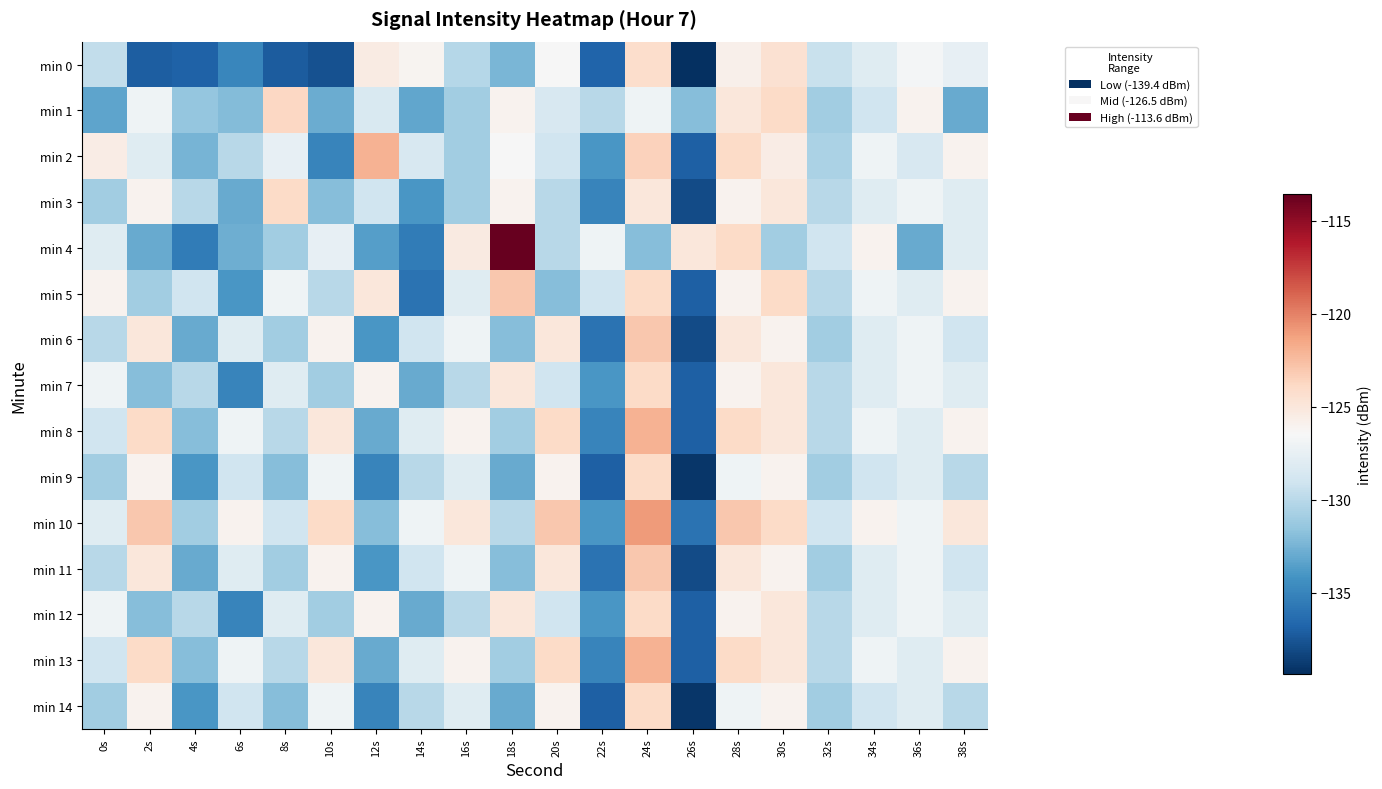

Reading left to right, extract all data points from this chart.

min 0: 0s=-129.7	2s=-137.1	4s=-136.9	6s=-134.9	8s=-137.2	10s=-137.7	12s=-125.4	14s=-126.1	16s=-130.1	18s=-132.4	20s=-126.5	22s=-136.8	24s=-124.2	26s=-139.4	28s=-125.8	30s=-124.5	32s=-129.3	34s=-128.1	36s=-126.7	38s=-127.5
min 1: 0s=-133.3	2s=-127.0	4s=-131.4	6s=-132.0	8s=-123.8	10s=-132.9	12s=-128.5	14s=-133.1	16s=-131.0	18s=-126.0	20s=-128.5	22s=-130.0	24s=-127.0	26s=-132.0	28s=-125.0	30s=-124.0	32s=-131.0	34s=-129.0	36s=-126.0	38s=-133.0
min 2: 0s=-125.5	2s=-128.0	4s=-132.5	6s=-130.0	8s=-127.5	10s=-135.0	12s=-122.0	14s=-128.5	16s=-131.0	18s=-126.5	20s=-129.0	22s=-134.0	24s=-123.5	26s=-137.0	28s=-124.0	30s=-125.5	32s=-130.5	34s=-127.0	36s=-128.5	38s=-126.0
min 3: 0s=-131.0	2s=-126.0	4s=-130.0	6s=-133.0	8s=-124.0	10s=-132.0	12s=-129.0	14s=-134.0	16s=-131.0	18s=-126.0	20s=-130.0	22s=-135.0	24s=-125.0	26s=-138.0	28s=-126.0	30s=-125.0	32s=-130.0	34s=-128.0	36s=-127.0	38s=-128.0
min 4: 0s=-128.0	2s=-133.0	4s=-135.5	6s=-132.8	8s=-131.0	10s=-127.6	12s=-133.5	14s=-135.5	16s=-125.3	18s=-113.6	20s=-130.0	22s=-127.0	24s=-132.0	26s=-125.0	28s=-124.0	30s=-131.0	32s=-129.0	34s=-126.0	36s=-133.0	38s=-128.0
min 5: 0s=-126.0	2s=-131.0	4s=-129.0	6s=-134.0	8s=-127.0	10s=-130.0	12s=-125.0	14s=-136.0	16s=-128.0	18s=-123.0	20s=-132.0	22s=-129.0	24s=-124.0	26s=-137.0	28s=-126.0	30s=-124.0	32s=-130.0	34s=-127.0	36s=-128.0	38s=-126.0
min 6: 0s=-130.0	2s=-125.0	4s=-133.0	6s=-128.0	8s=-131.0	10s=-126.0	12s=-134.0	14s=-129.0	16s=-127.0	18s=-132.0	20s=-125.0	22s=-136.0	24s=-123.0	26s=-138.0	28s=-125.0	30s=-126.0	32s=-131.0	34s=-128.0	36s=-127.0	38s=-129.0
min 7: 0s=-127.0	2s=-132.0	4s=-130.0	6s=-135.0	8s=-128.0	10s=-131.0	12s=-126.0	14s=-133.0	16s=-130.0	18s=-125.0	20s=-129.0	22s=-134.0	24s=-124.0	26s=-137.0	28s=-126.0	30s=-125.0	32s=-130.0	34s=-128.0	36s=-127.0	38s=-128.0
min 8: 0s=-129.0	2s=-124.0	4s=-132.0	6s=-127.0	8s=-130.0	10s=-125.0	12s=-133.0	14s=-128.0	16s=-126.0	18s=-131.0	20s=-124.0	22s=-135.0	24s=-122.0	26s=-137.0	28s=-124.0	30s=-125.0	32s=-130.0	34s=-127.0	36s=-128.0	38s=-126.0
min 9: 0s=-131.0	2s=-126.0	4s=-134.0	6s=-129.0	8s=-132.0	10s=-127.0	12s=-135.0	14s=-130.0	16s=-128.0	18s=-133.0	20s=-126.0	22s=-137.0	24s=-124.0	26s=-139.0	28s=-127.0	30s=-126.0	32s=-131.0	34s=-129.0	36s=-128.0	38s=-130.0
min 10: 0s=-128.0	2s=-123.0	4s=-131.0	6s=-126.0	8s=-129.0	10s=-124.0	12s=-132.0	14s=-127.0	16s=-125.0	18s=-130.0	20s=-123.0	22s=-134.0	24s=-121.0	26s=-136.0	28s=-123.0	30s=-124.0	32s=-129.0	34s=-126.0	36s=-127.0	38s=-125.0
min 11: 0s=-130.0	2s=-125.0	4s=-133.0	6s=-128.0	8s=-131.0	10s=-126.0	12s=-134.0	14s=-129.0	16s=-127.0	18s=-132.0	20s=-125.0	22s=-136.0	24s=-123.0	26s=-138.0	28s=-125.0	30s=-126.0	32s=-131.0	34s=-128.0	36s=-127.0	38s=-129.0
min 12: 0s=-127.0	2s=-132.0	4s=-130.0	6s=-135.0	8s=-128.0	10s=-131.0	12s=-126.0	14s=-133.0	16s=-130.0	18s=-125.0	20s=-129.0	22s=-134.0	24s=-124.0	26s=-137.0	28s=-126.0	30s=-125.0	32s=-130.0	34s=-128.0	36s=-127.0	38s=-128.0
min 13: 0s=-129.0	2s=-124.0	4s=-132.0	6s=-127.0	8s=-130.0	10s=-125.0	12s=-133.0	14s=-128.0	16s=-126.0	18s=-131.0	20s=-124.0	22s=-135.0	24s=-122.0	26s=-137.0	28s=-124.0	30s=-125.0	32s=-130.0	34s=-127.0	36s=-128.0	38s=-126.0
min 14: 0s=-131.0	2s=-126.0	4s=-134.0	6s=-129.0	8s=-132.0	10s=-127.0	12s=-135.0	14s=-130.0	16s=-128.0	18s=-133.0	20s=-126.0	22s=-137.0	24s=-124.0	26s=-139.0	28s=-127.0	30s=-126.0	32s=-131.0	34s=-129.0	36s=-128.0	38s=-130.0